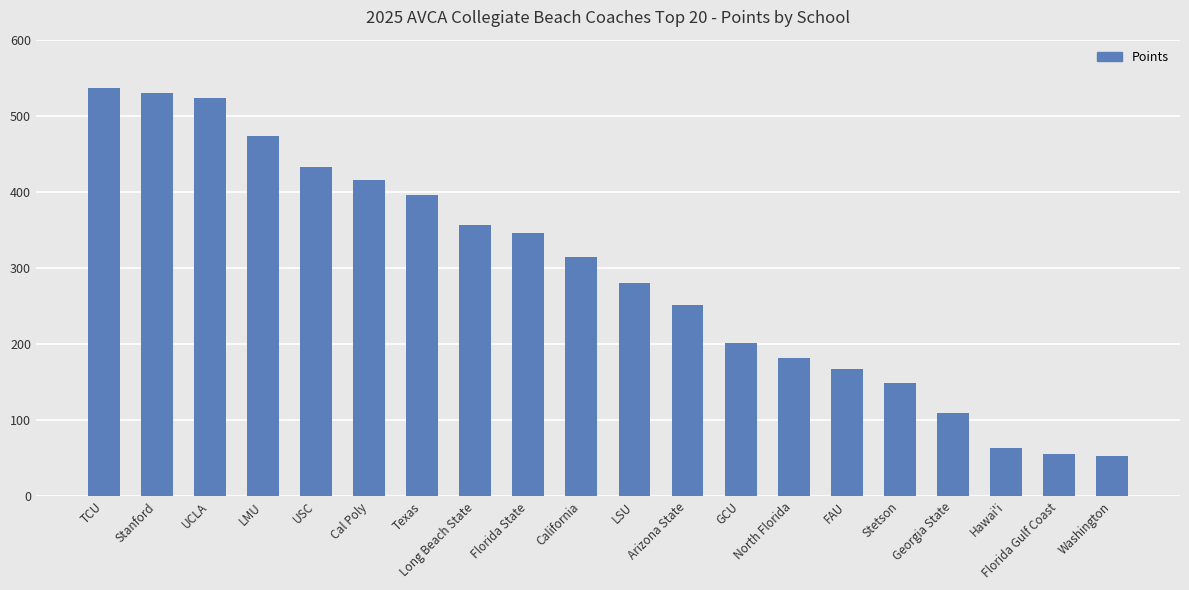

What is the sum of all values?

5835